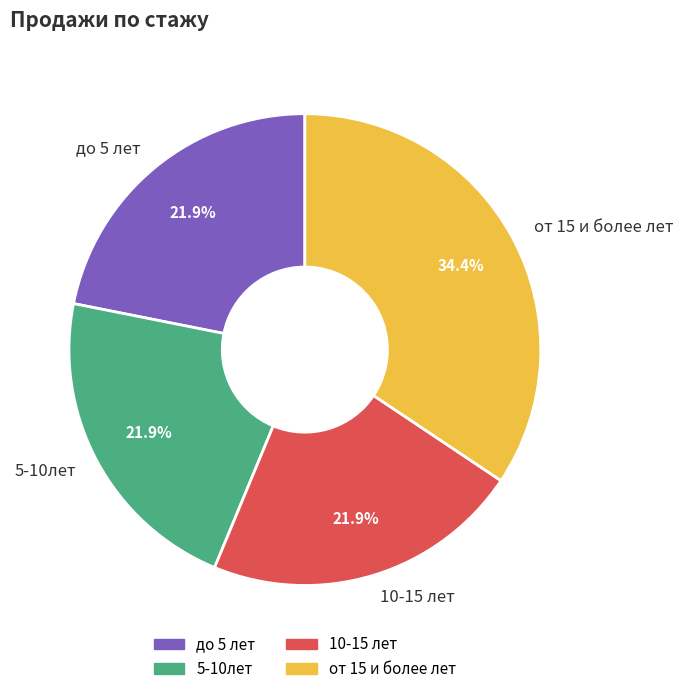

What percentage is the от 15 и более лет slice, to the nearest percent?

34%